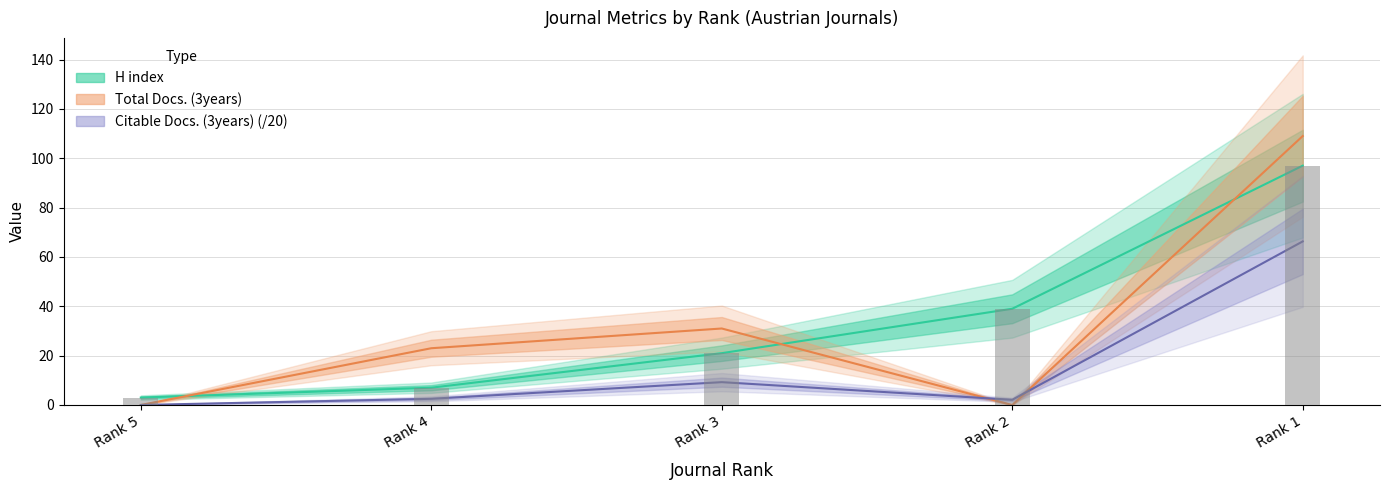

Which series has the widest spread of values?

Total Docs. (3years)